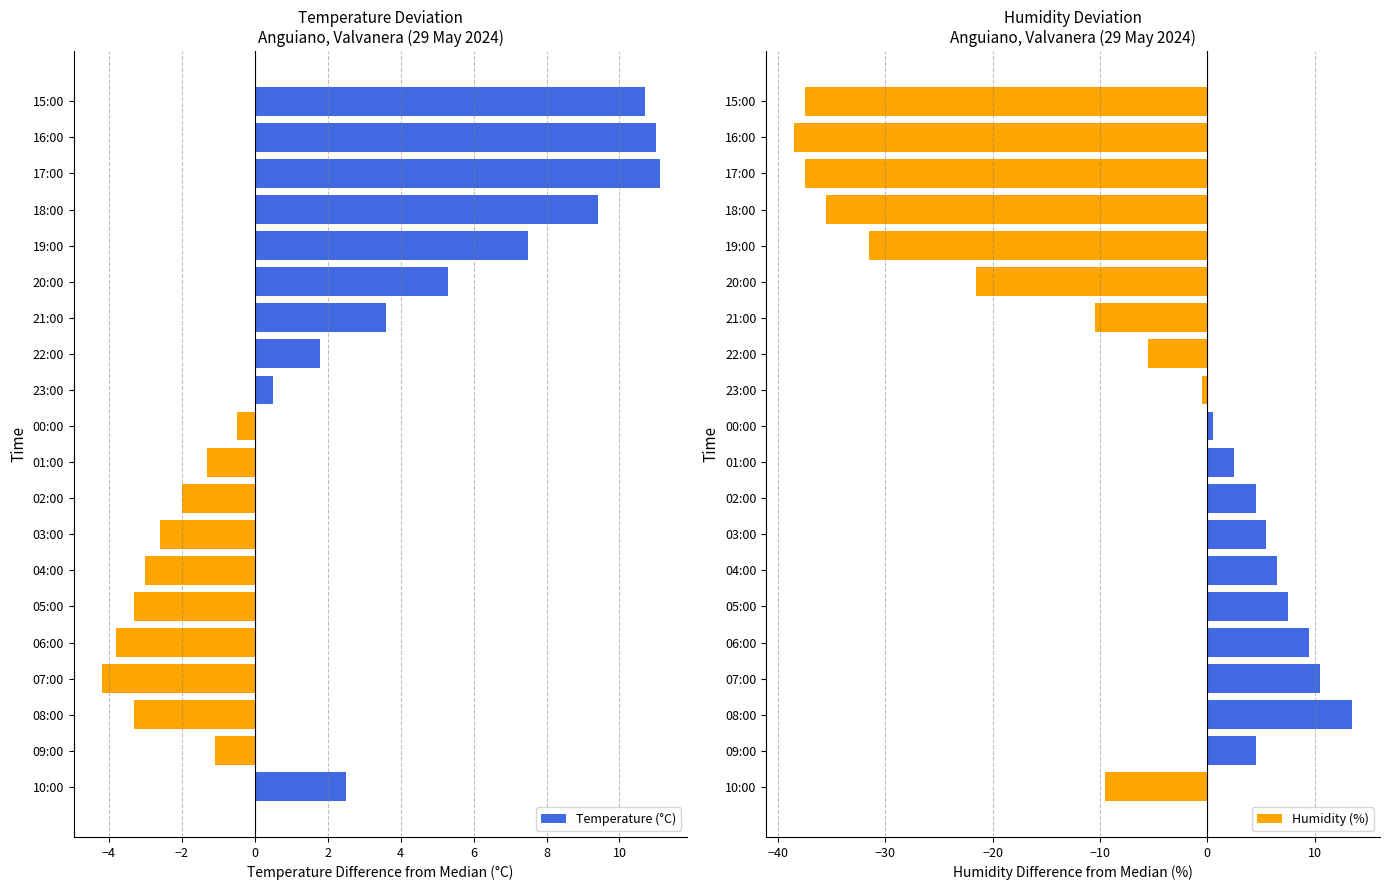

The value of Humidity (%) at 08:00 is 17.8. True or false?

False